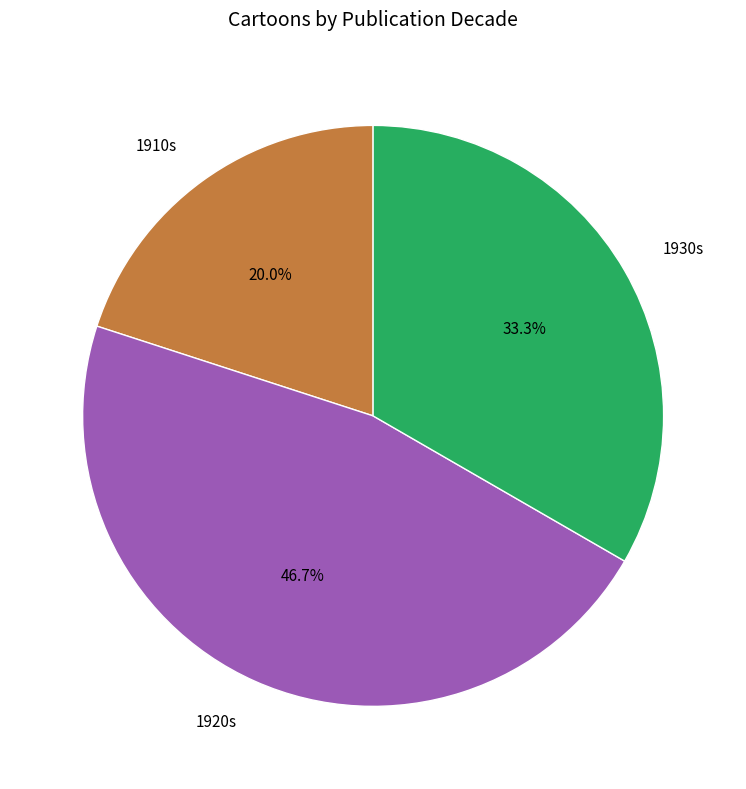

How many segments does this pie chart have?

3